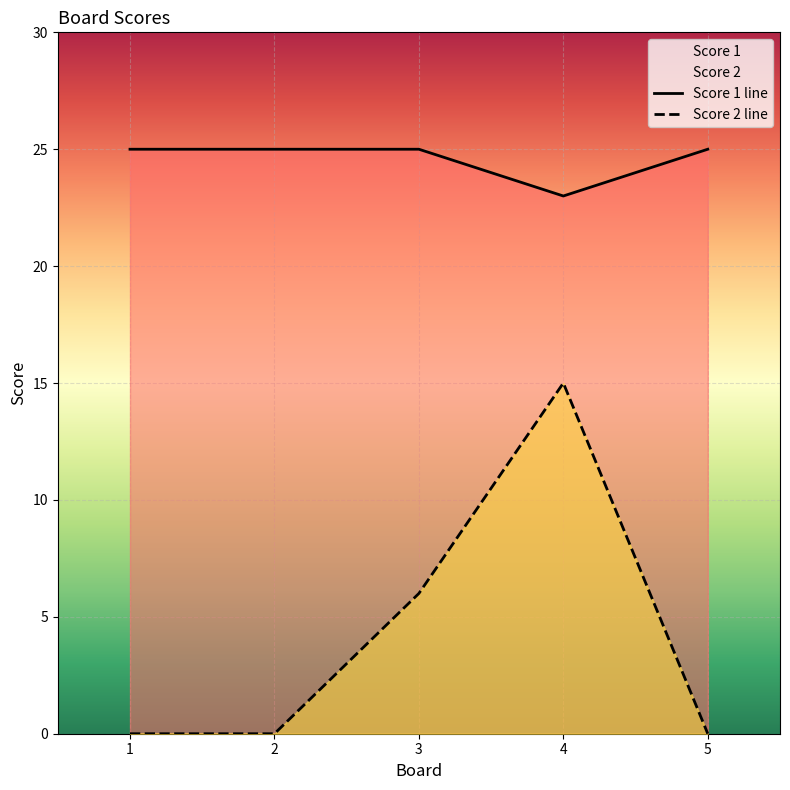

Reading left to right, extract all data points from this chart.

Score 2: 0	0	6	15	0
Score 1: 25	25	25	23	25